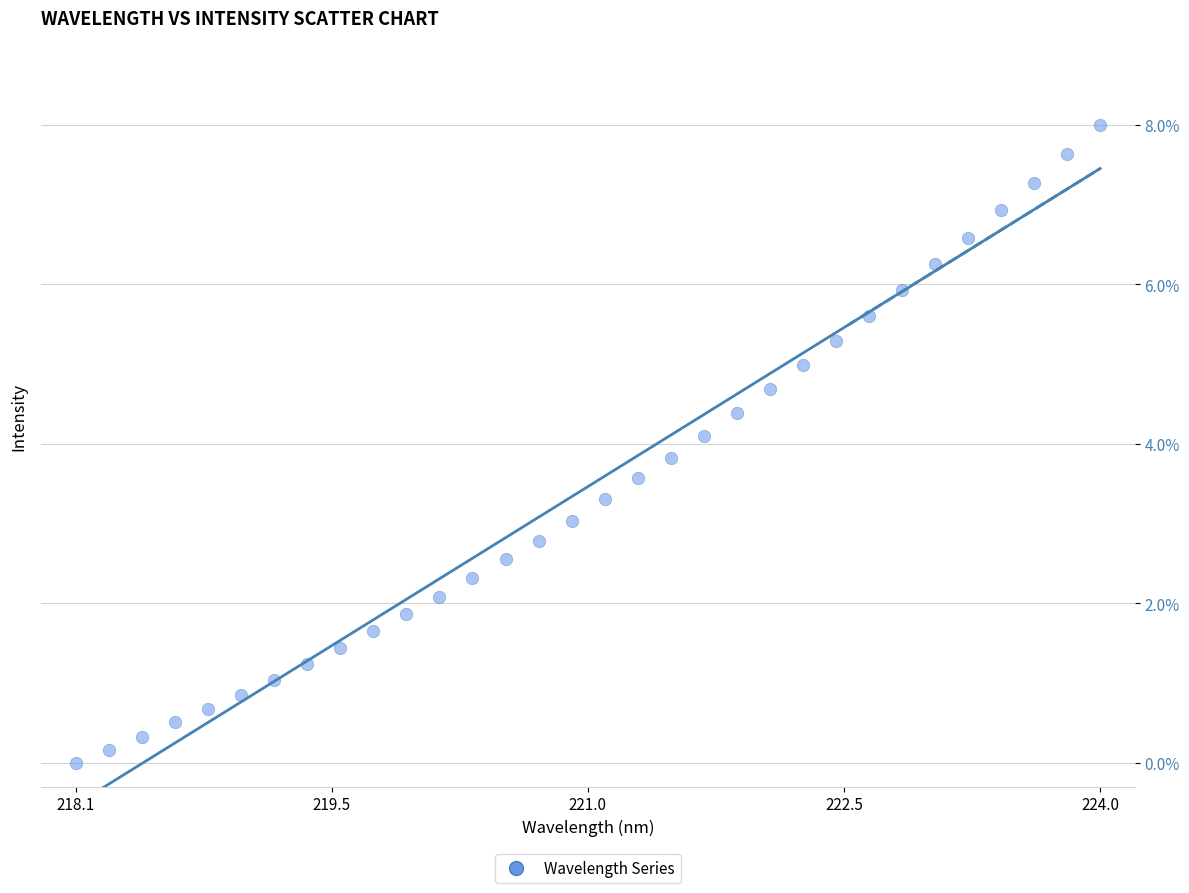

What is the range of X values (max minus min)?

5.9